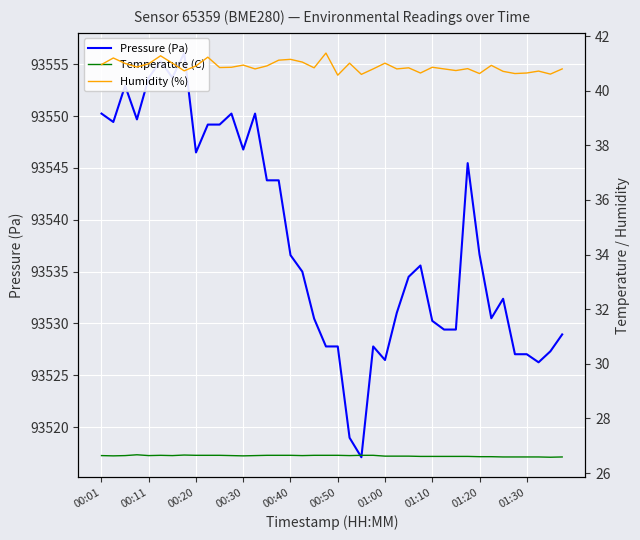

True or false: Humidity (%) has more than 0 interior local peaks.

True